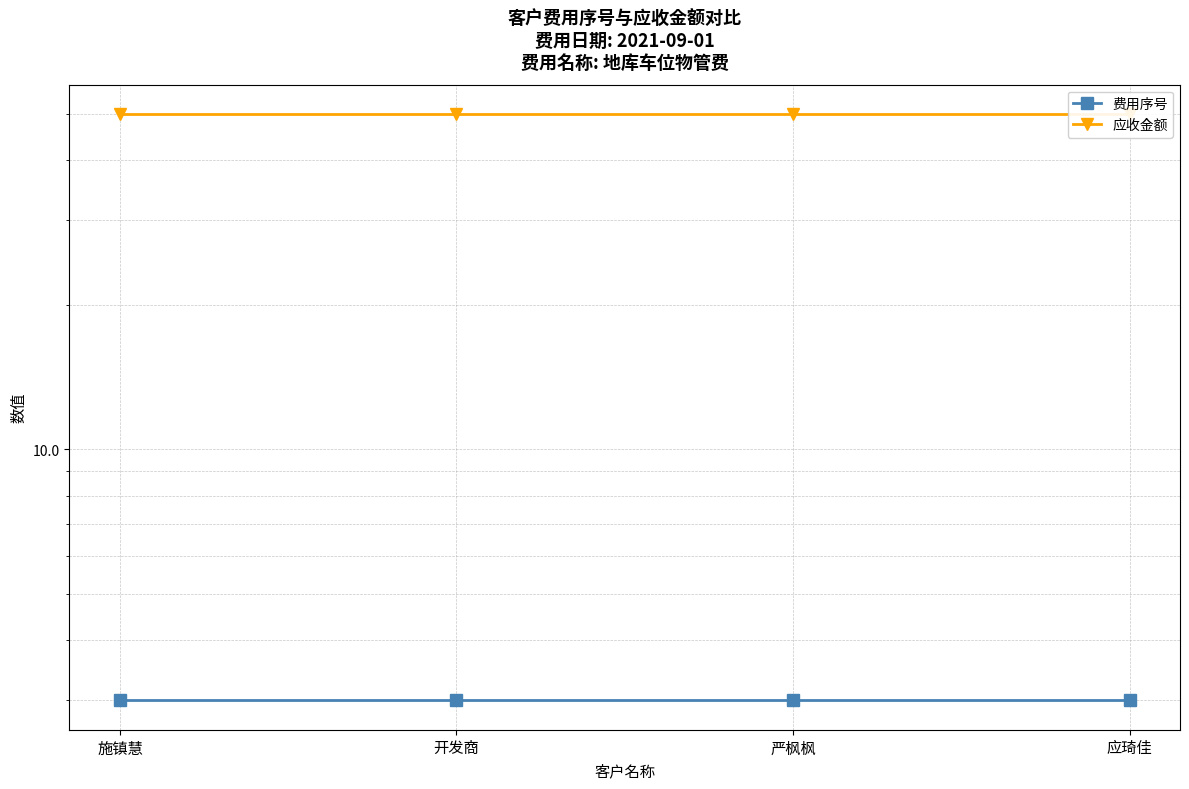

What is the difference between the highest and lowest values at 开发商?

47